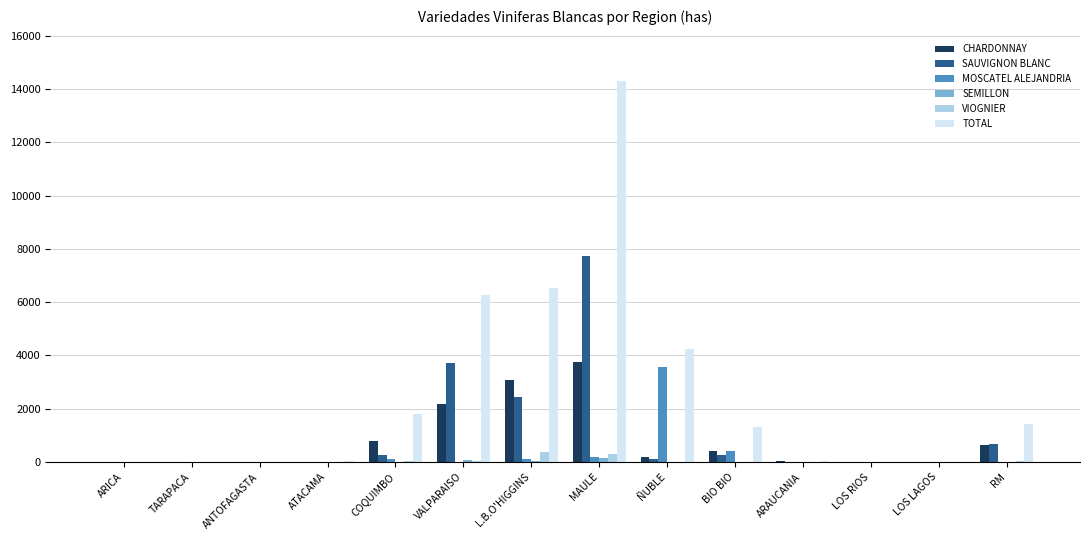

How many groups of bars are there?

14